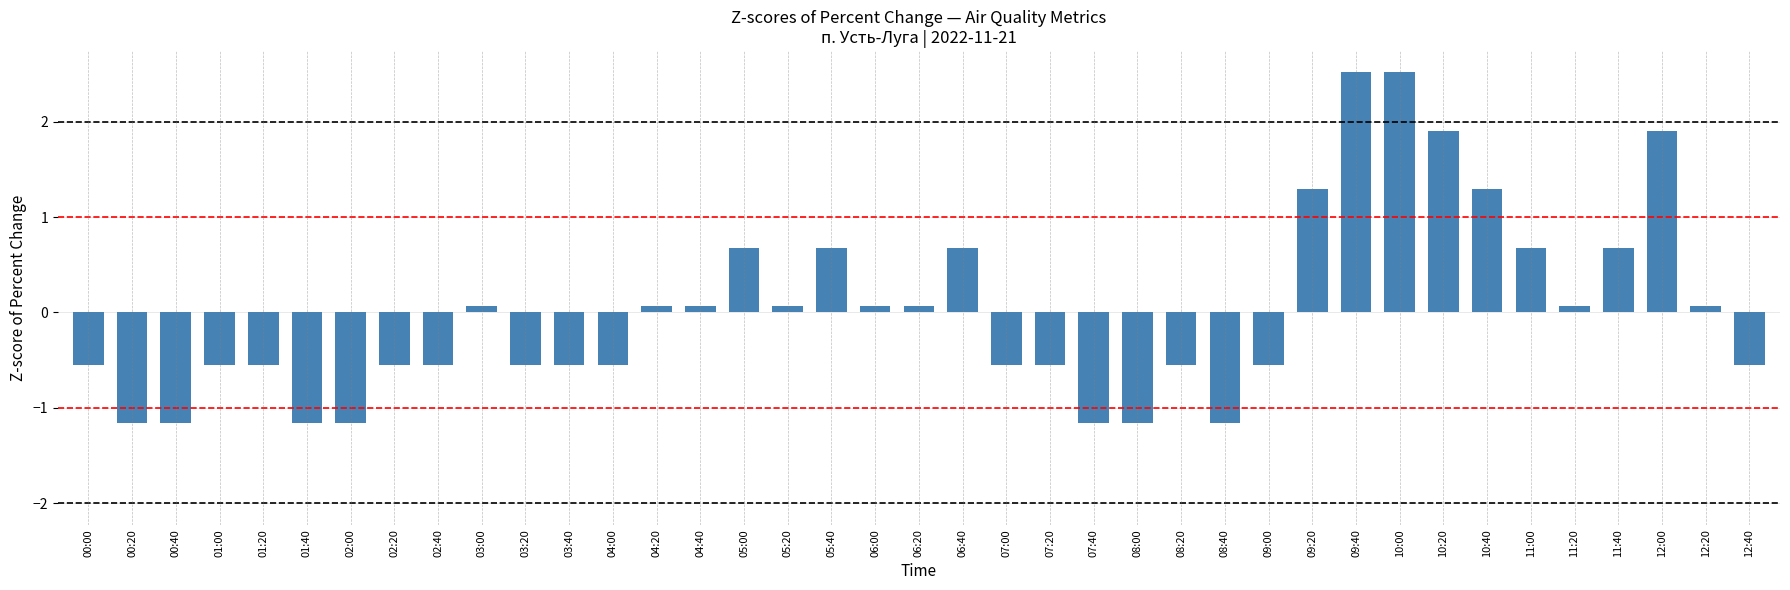

The value at 02:40 is -0.6. True or false?

True